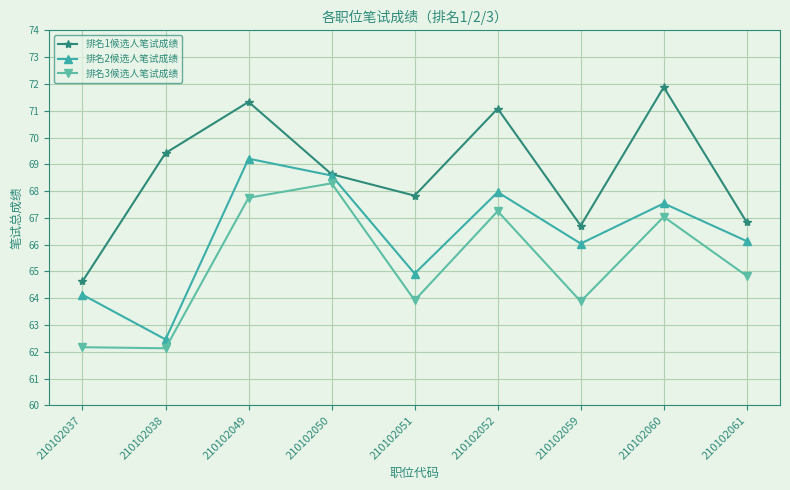

What is the spread (max minus min) of values at 210102038?

7.3